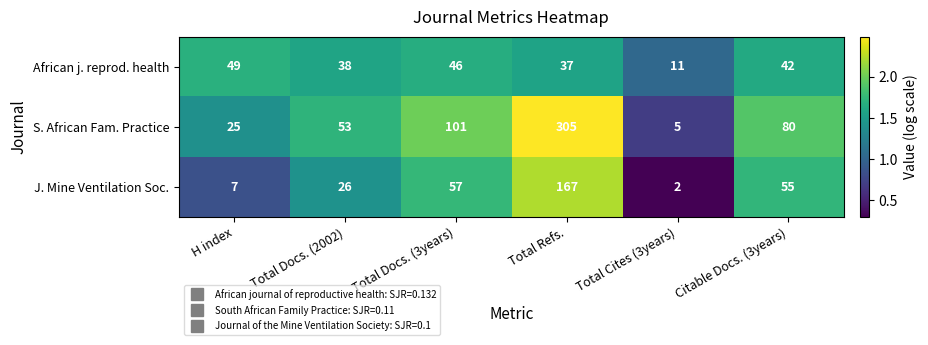

Reading left to right, what are all the values shown in this chart?

African j. reprod. health: 49	38	46	37	11	42
S. African Fam. Practice: 25	53	101	305	5	80
J. Mine Ventilation Soc.: 7	26	57	167	2	55